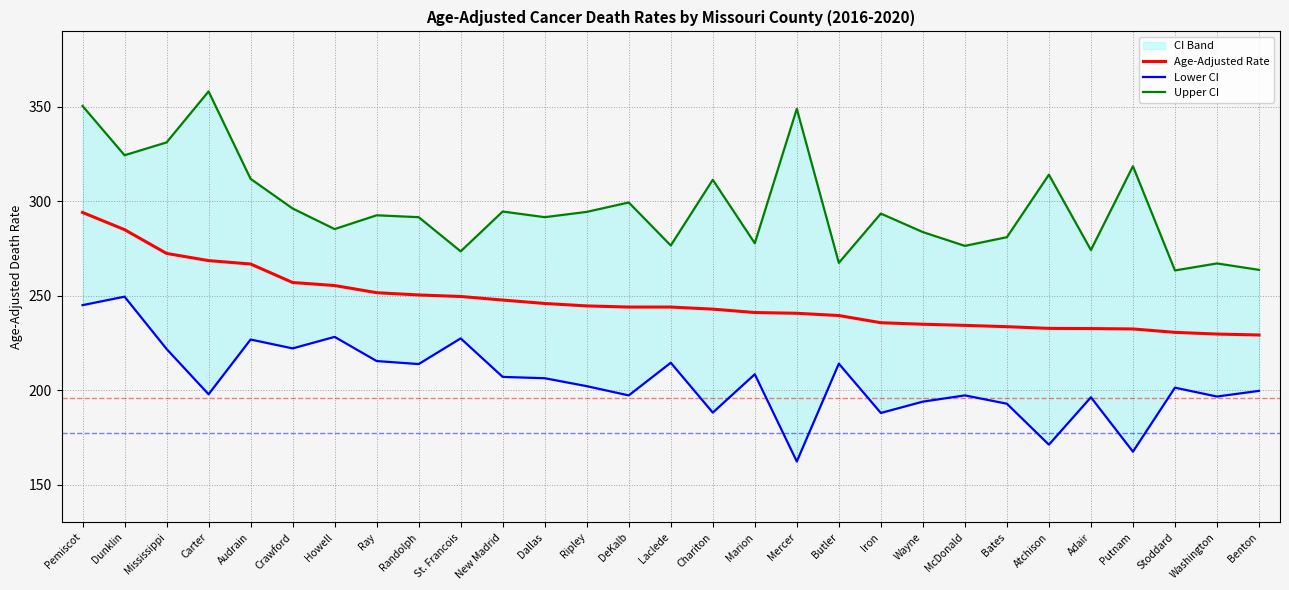

How many lines are shown in the chart?

3